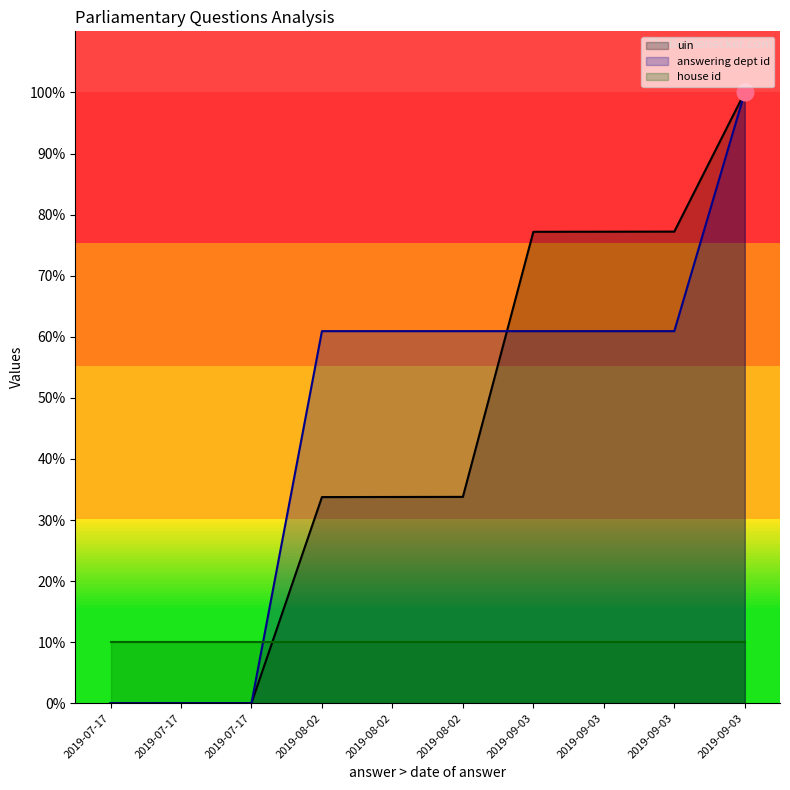

Which series has the largest range (max minus min)?

uin